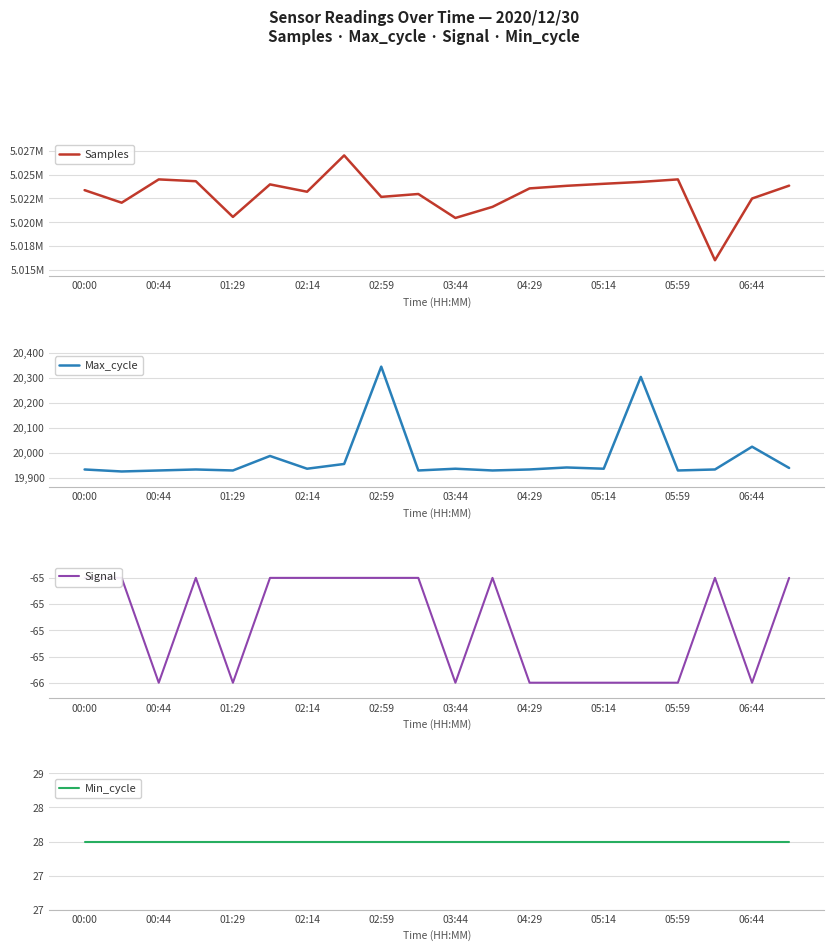

Is it true that Max_cycle equals 11746 at 04:29?

False